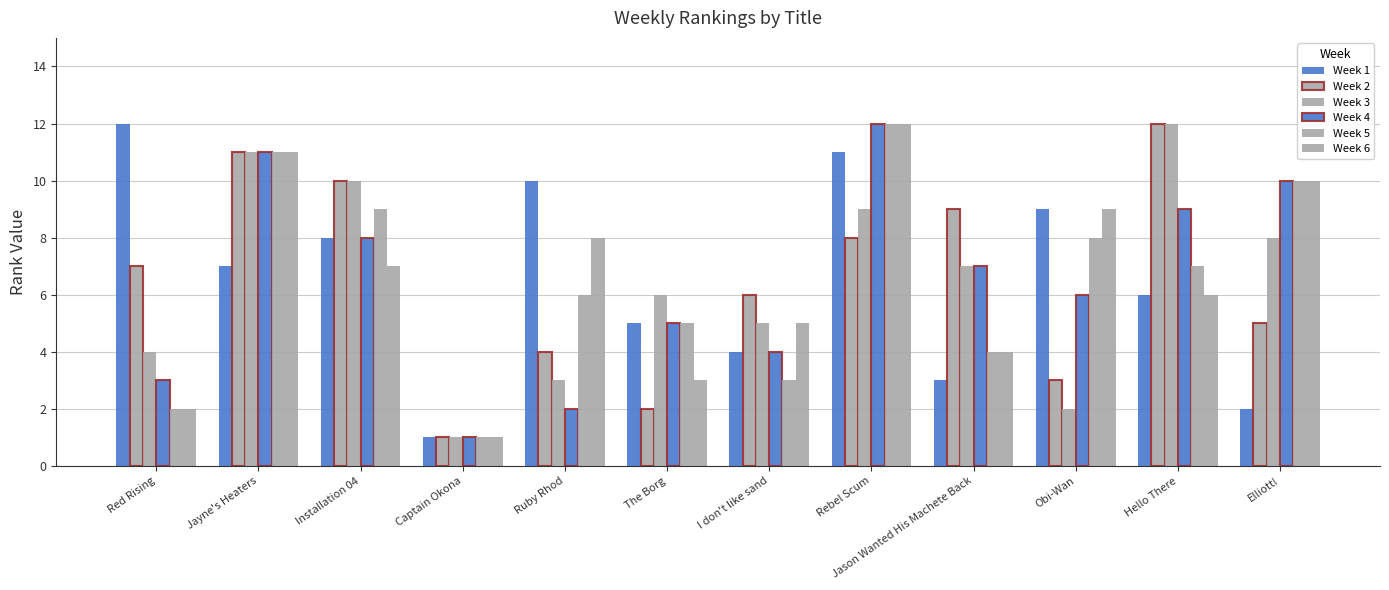

Where is Week 4 nearest to the value 6?

Obi-Wan